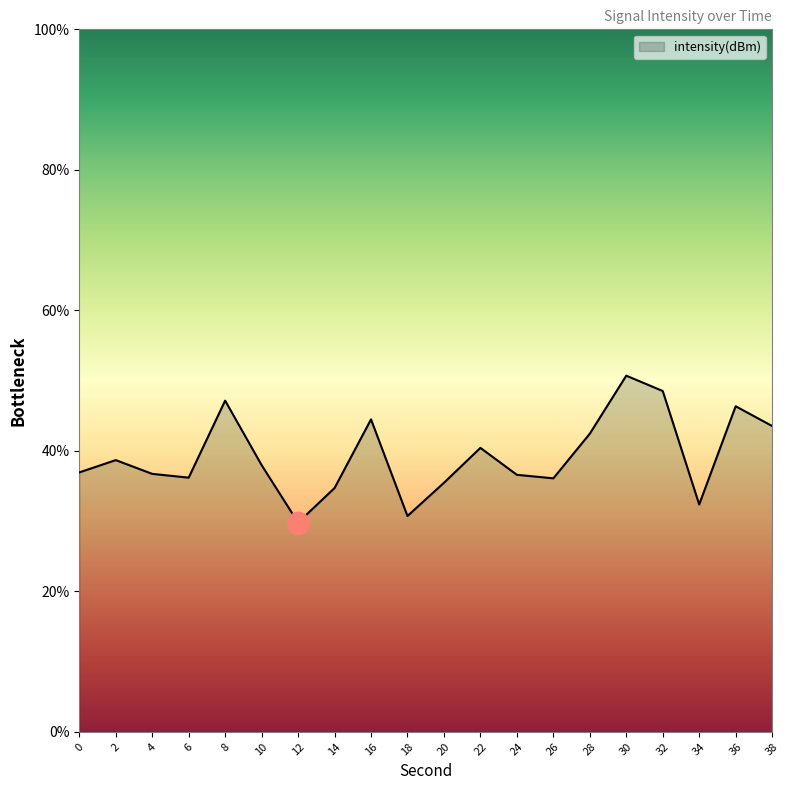

What is the difference between the values at 32 and 34?

16.2